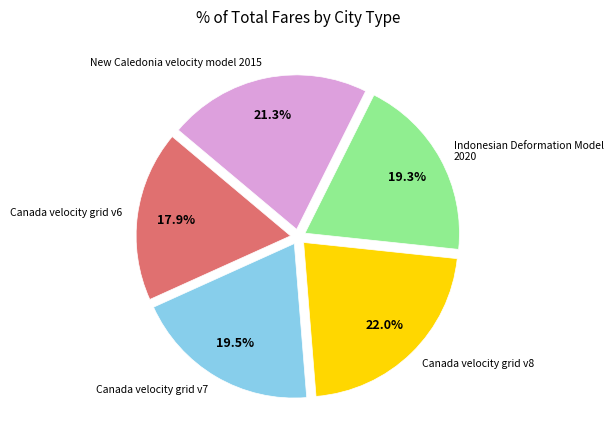

Is Canada velocity grid v7 the majority of the pie?

No